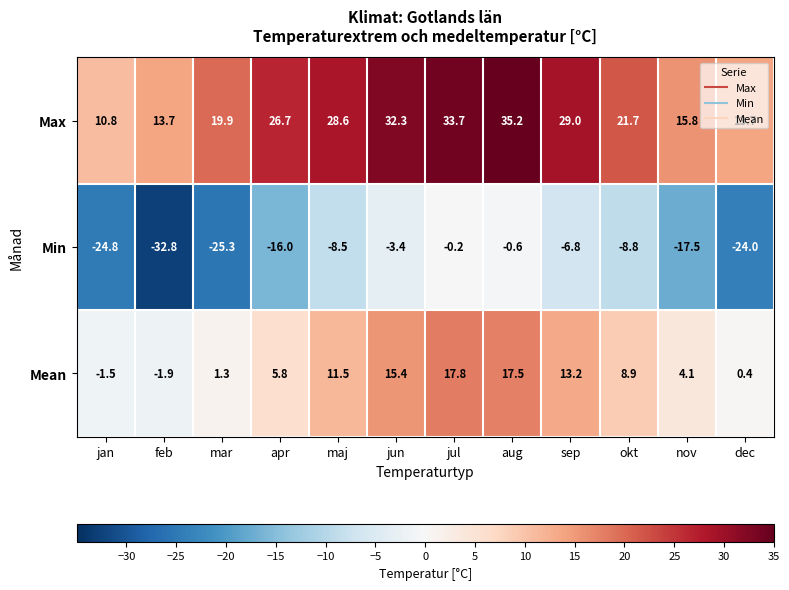

Rank the series by their average value, from highest to lowest.

Max, Mean, Min